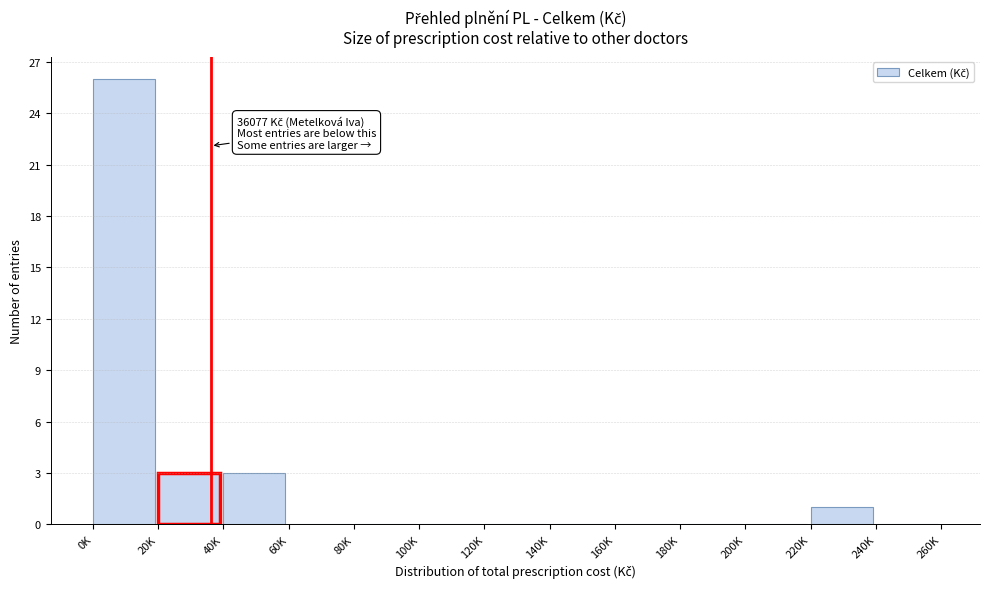

Reading left to right, transcribe all the data shown in this chart.

0K=26	20K=3	40K=3	60K=0	80K=0	100K=0	120K=0	140K=0	160K=0	180K=0	200K=0	220K=1	240K=0